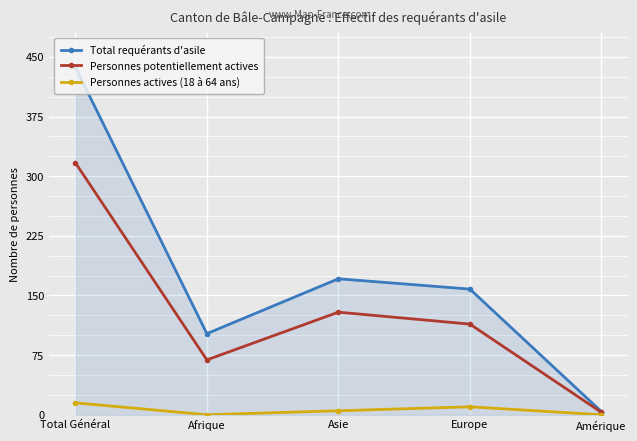

List the series in order of their overall mean, lowest first.

Personnes actives (18 à 64 ans), Personnes potentiellement actives, Total requérants d'asile